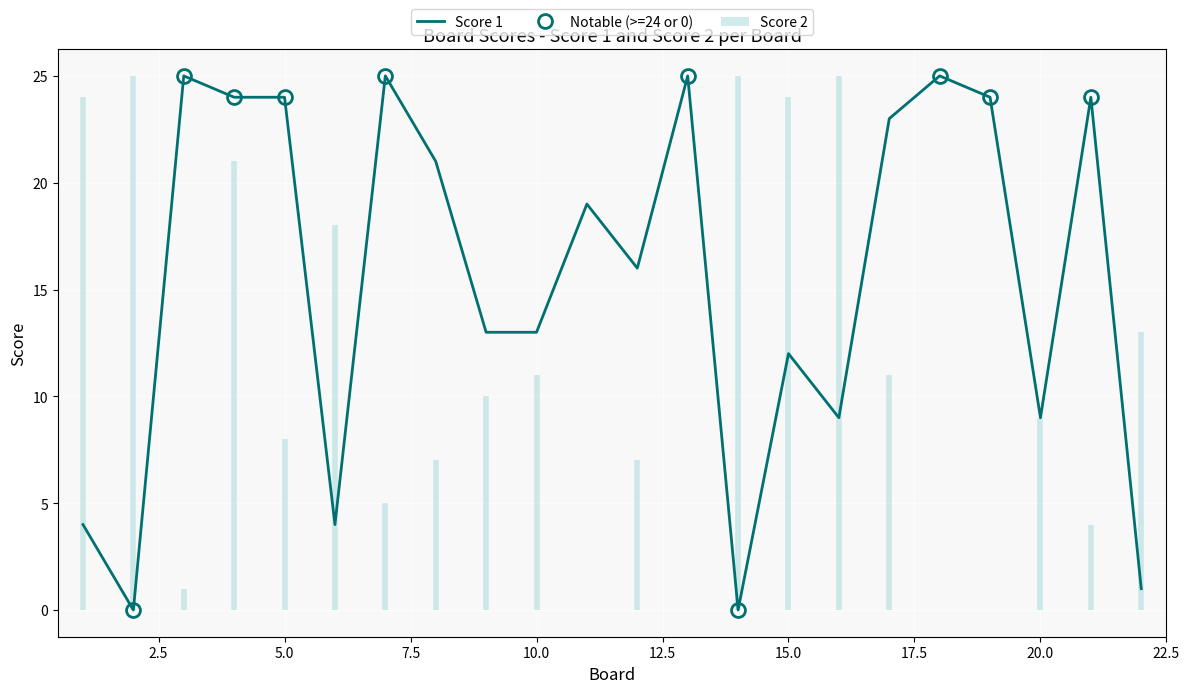

How many values are below 19?

11